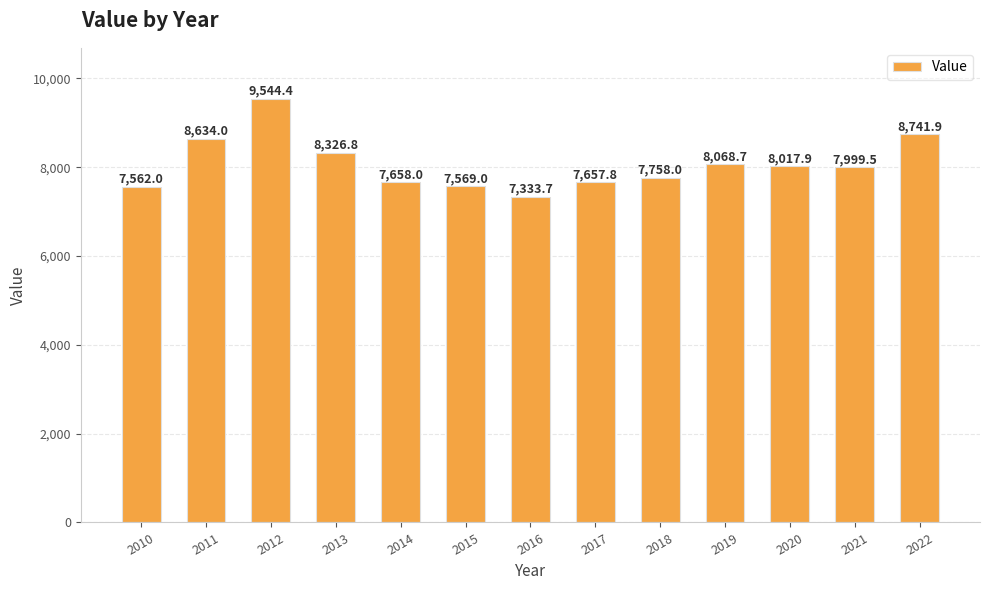

What is the approximate value at 2011?

8634.0